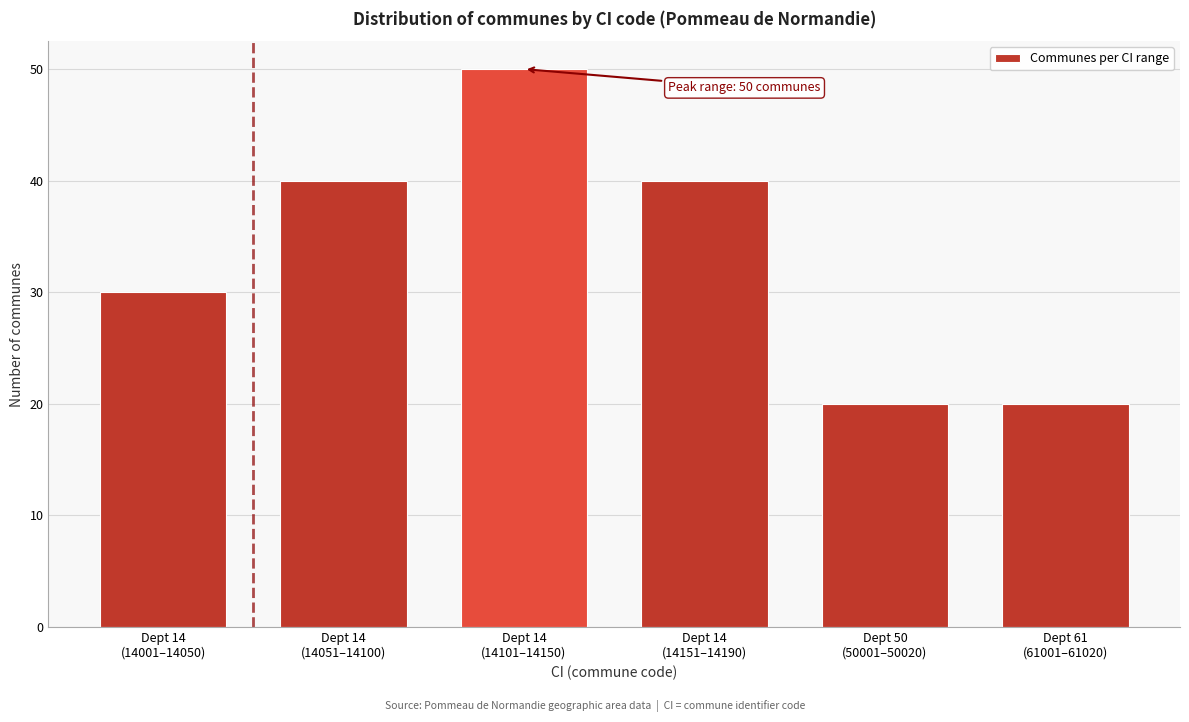

Reading left to right, transcribe all the data shown in this chart.

30	40	50	40	20	20